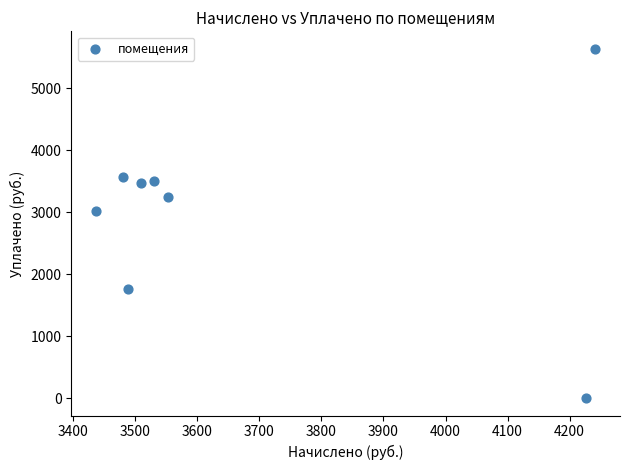

What is the average X value?

3683.1